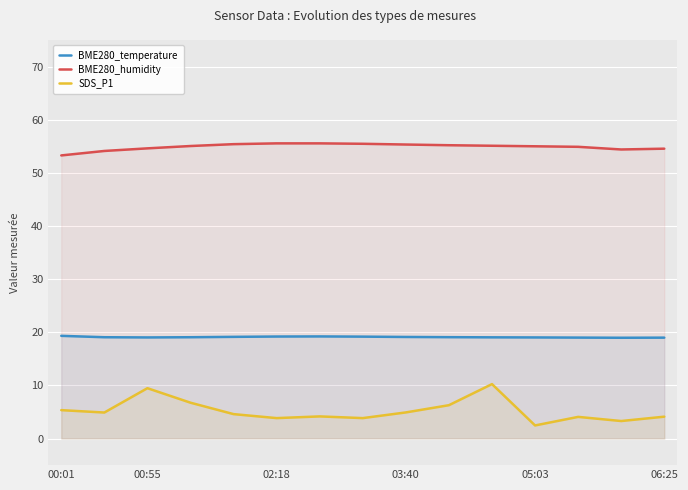

Which series has the largest total across all categories?

BME280_humidity